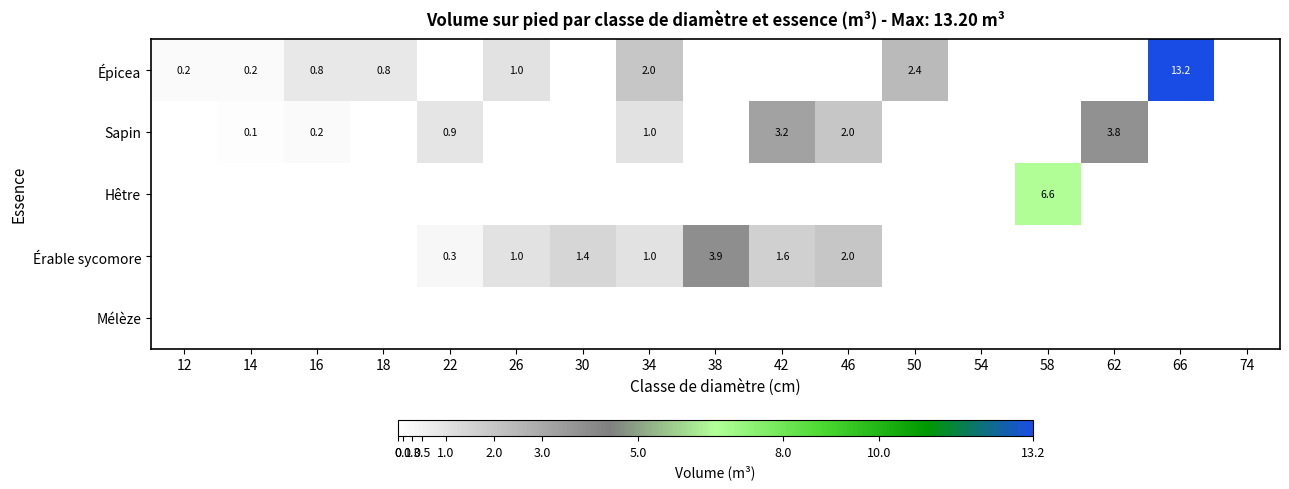

The value of Érable sycomore at 30 is 0.5. True or false?

False